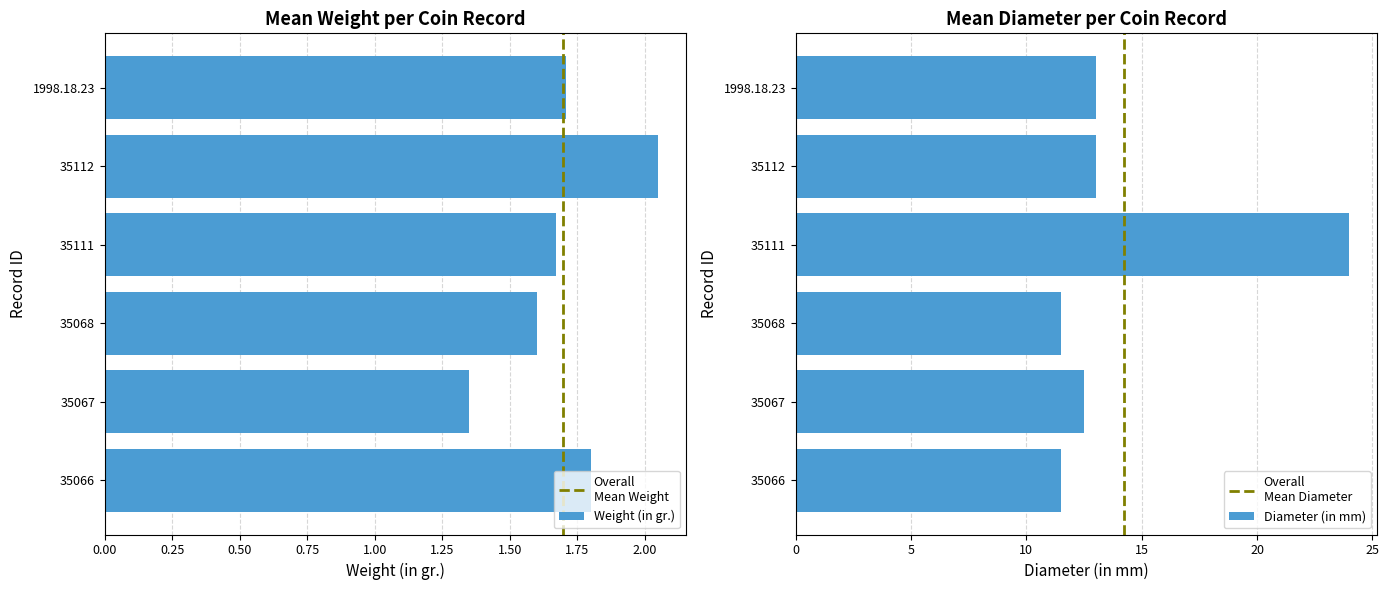

What is the difference between the maximum and minimum values in the Weight (in gr.) series?

0.7